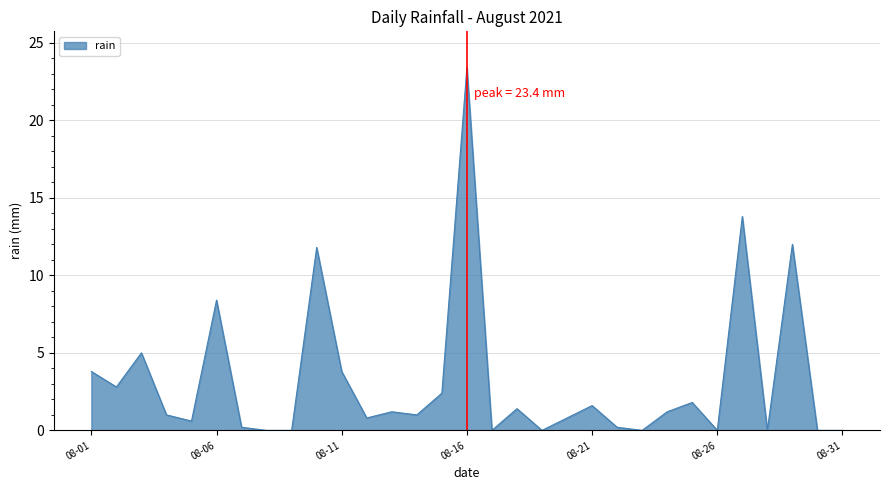

What is the maximum value shown in the chart?

23.4